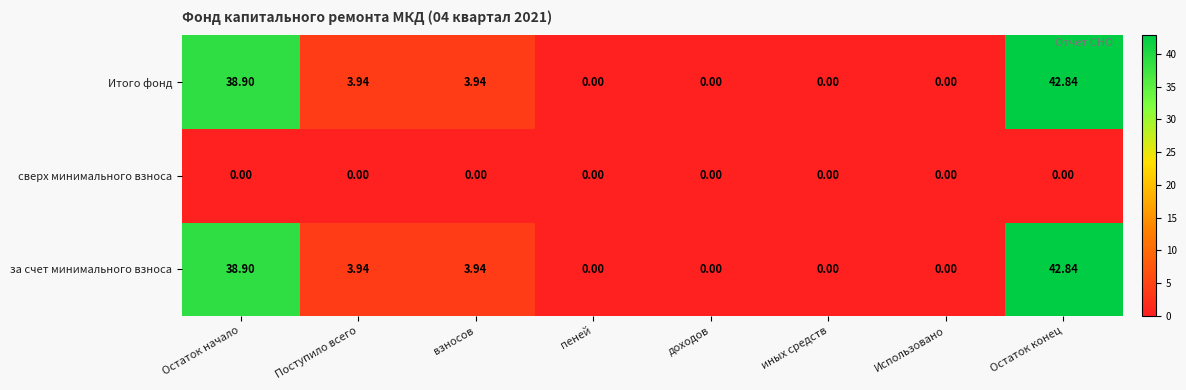

At which category is the sum across all series the highest?

Остаток конец